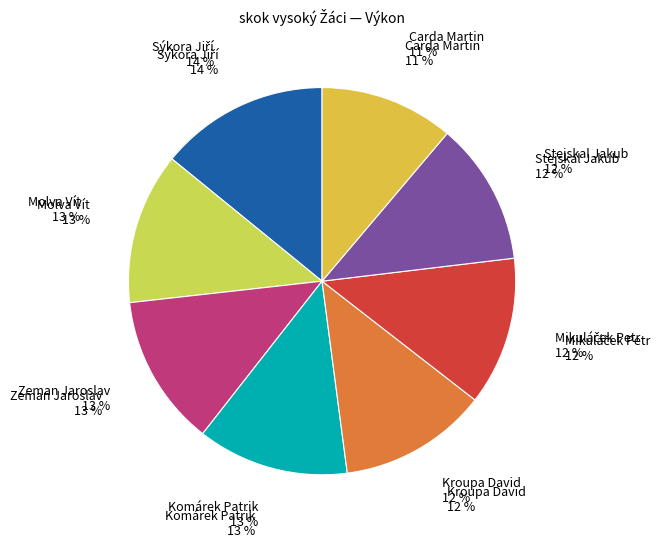

Which category has the biggest portion of the pie?

Sýkora Jiří